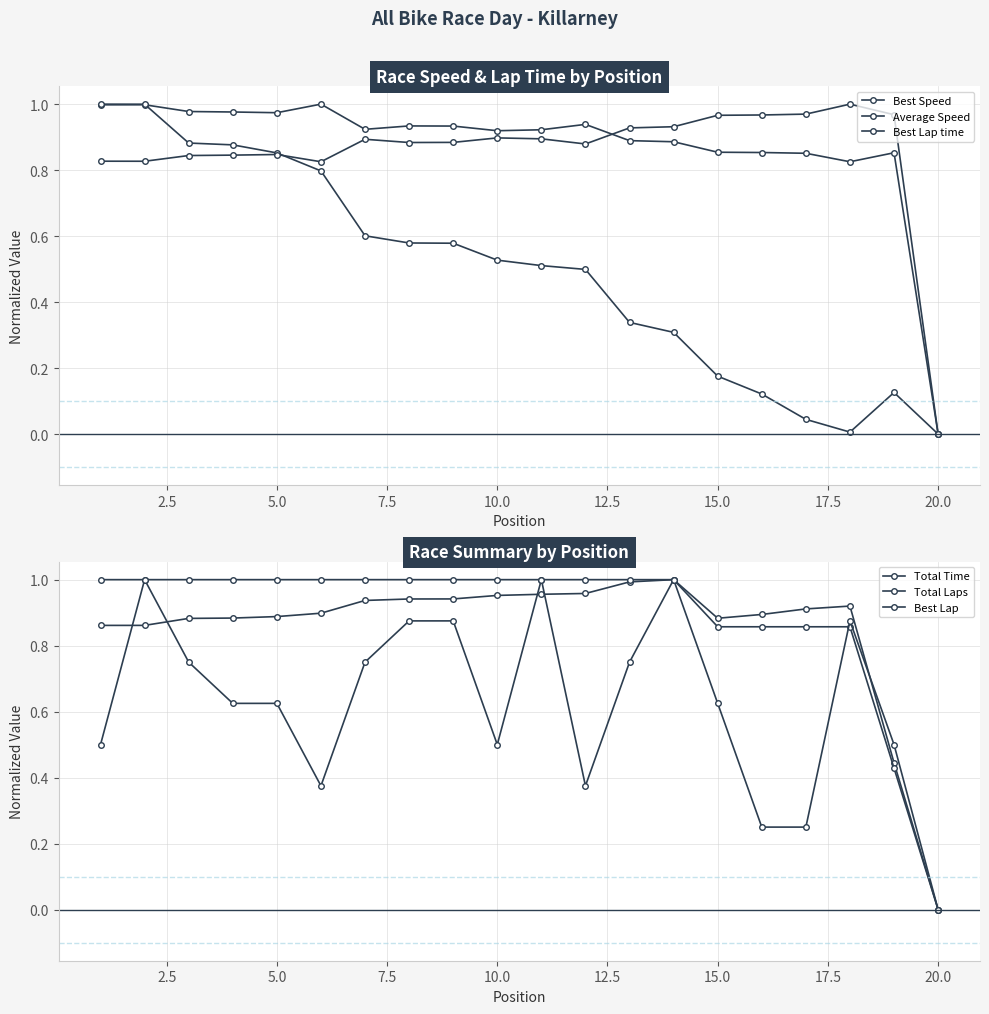

How many distinct data groups are displayed?

6